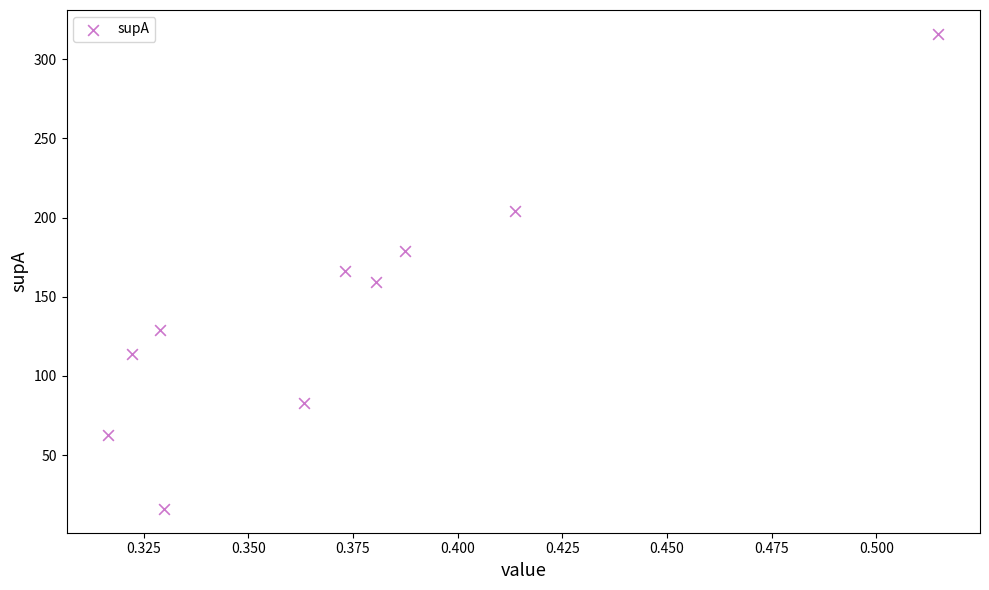

What is the average Y value?

143